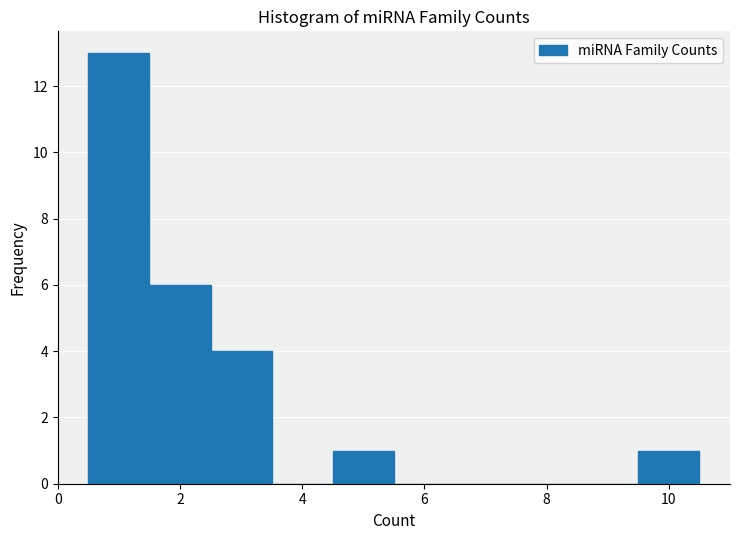

Over which range of the x-axis is the bar tallest?

0.5 to 1.5